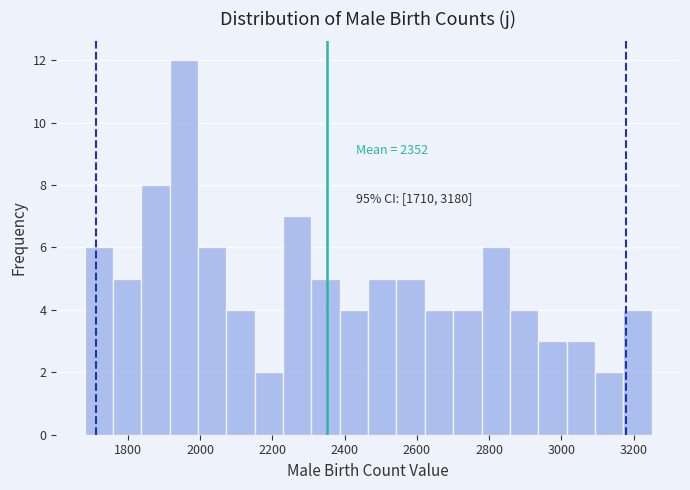

Read against the x-axis, roughly where is the centre of the tallest bar?

1960